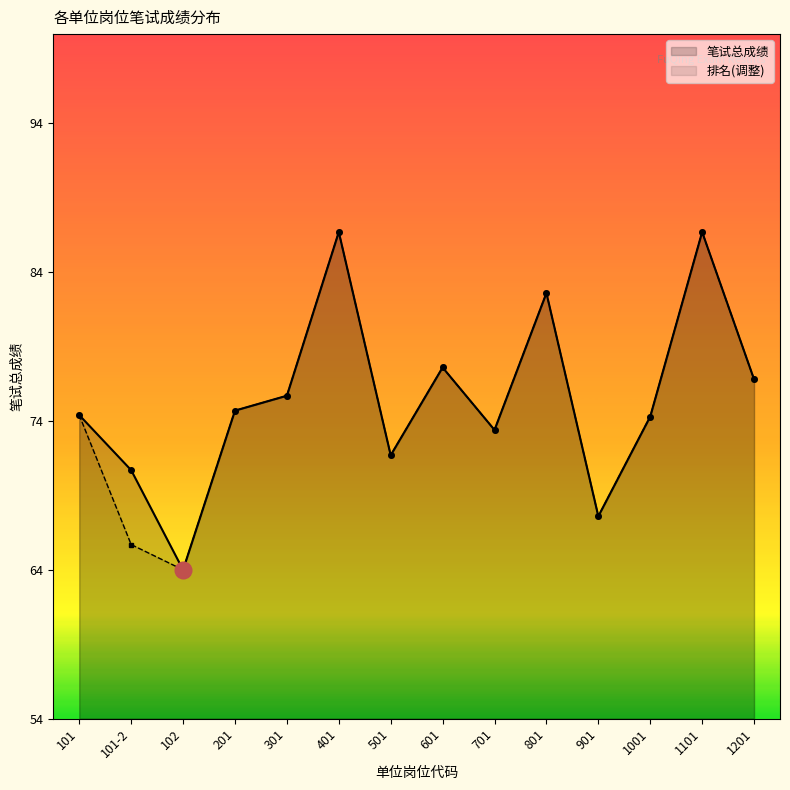

What is the difference between the maximum and minimum values?

22.7